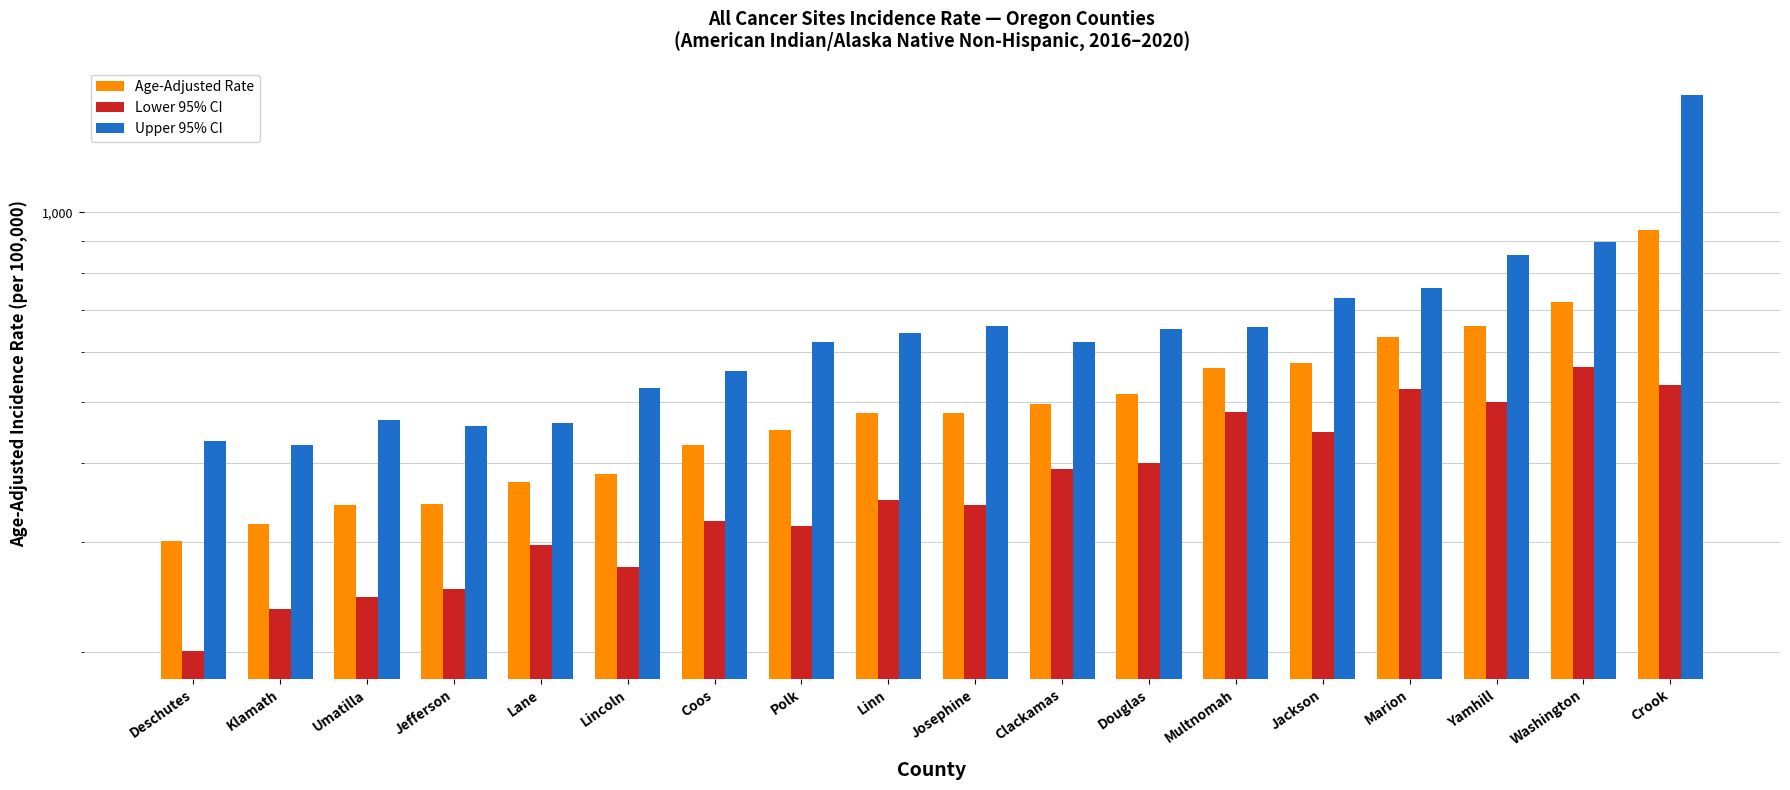

What value does the Upper 95% CI series have at Jefferson?

458.3